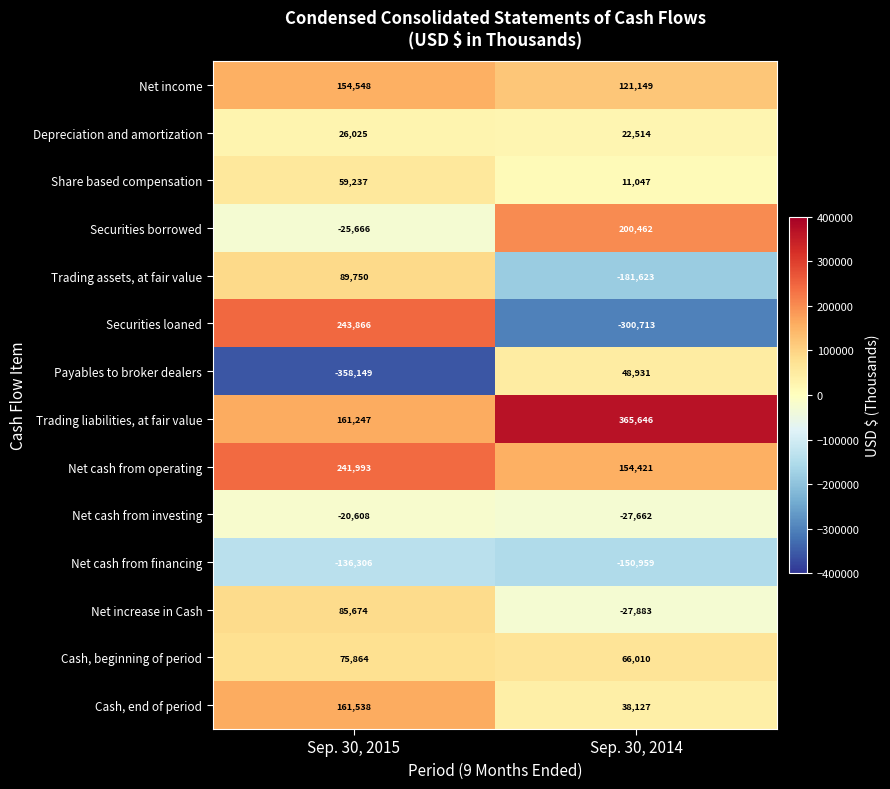

Is the value of Net cash from operating at Sep. 30, 2015 greater than the value of Share based compensation at Sep. 30, 2015?

Yes